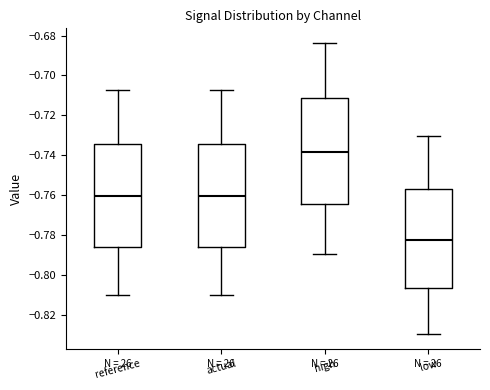

Where does the median line of the box for actual sit on the y-axis? The values are not printed on the chart, so give them approximately, as read against the axis.

-0.760